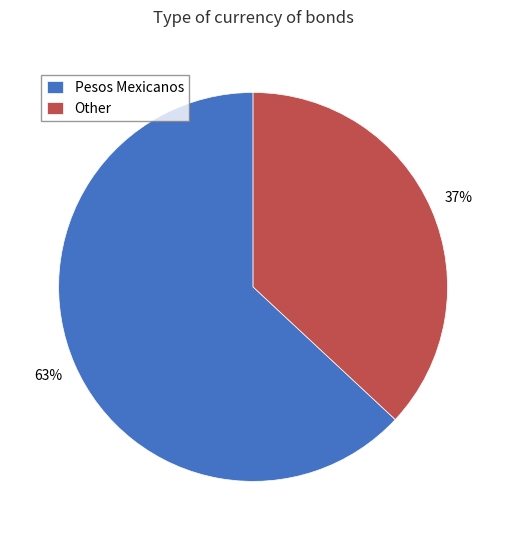

How many segments does this pie chart have?

2